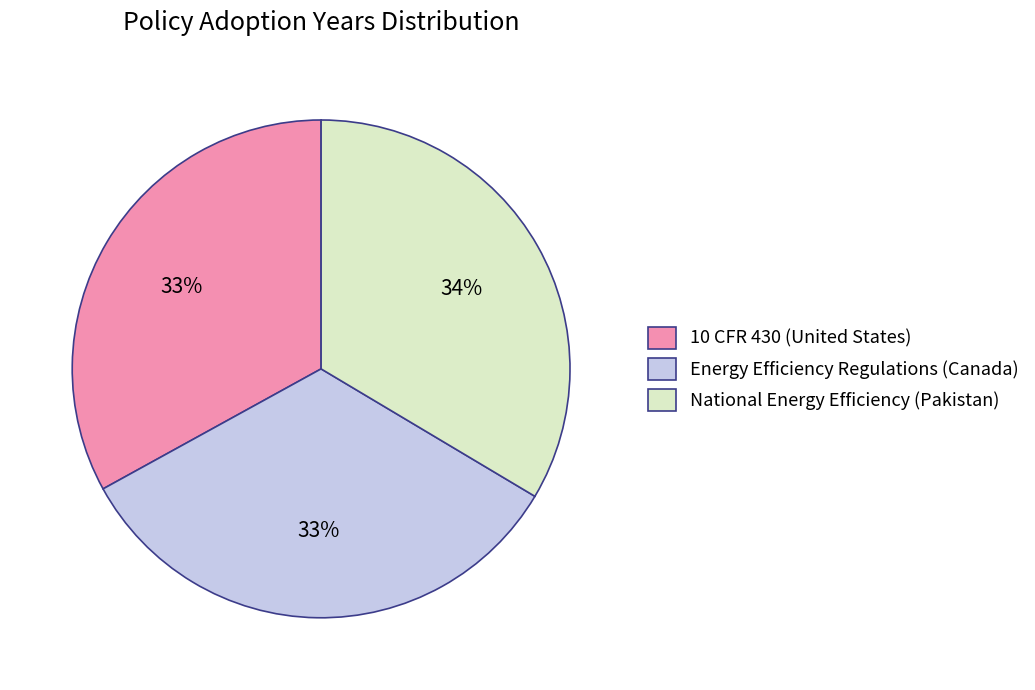

To the nearest percent, what percentage of the pie is Energy Efficiency Regulations (Canada)?

33%